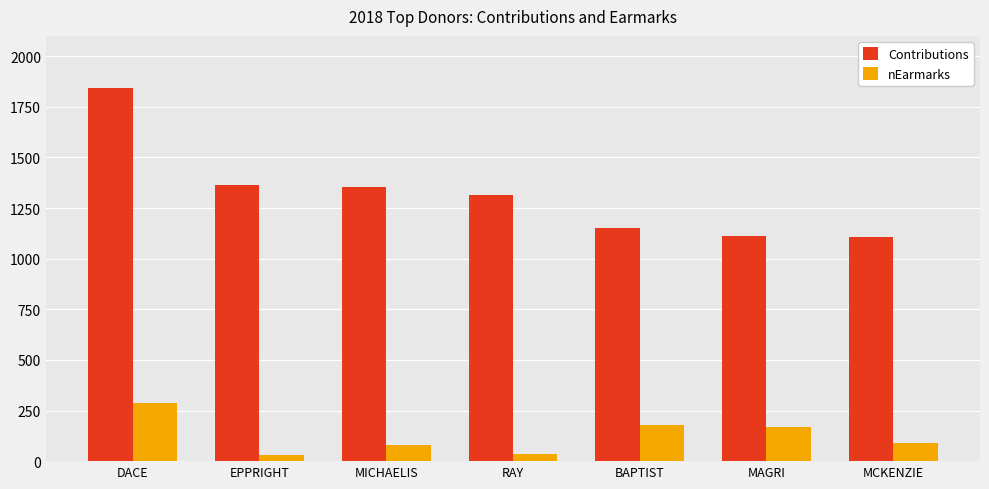

What is the sum of all nEarmarks values?

875